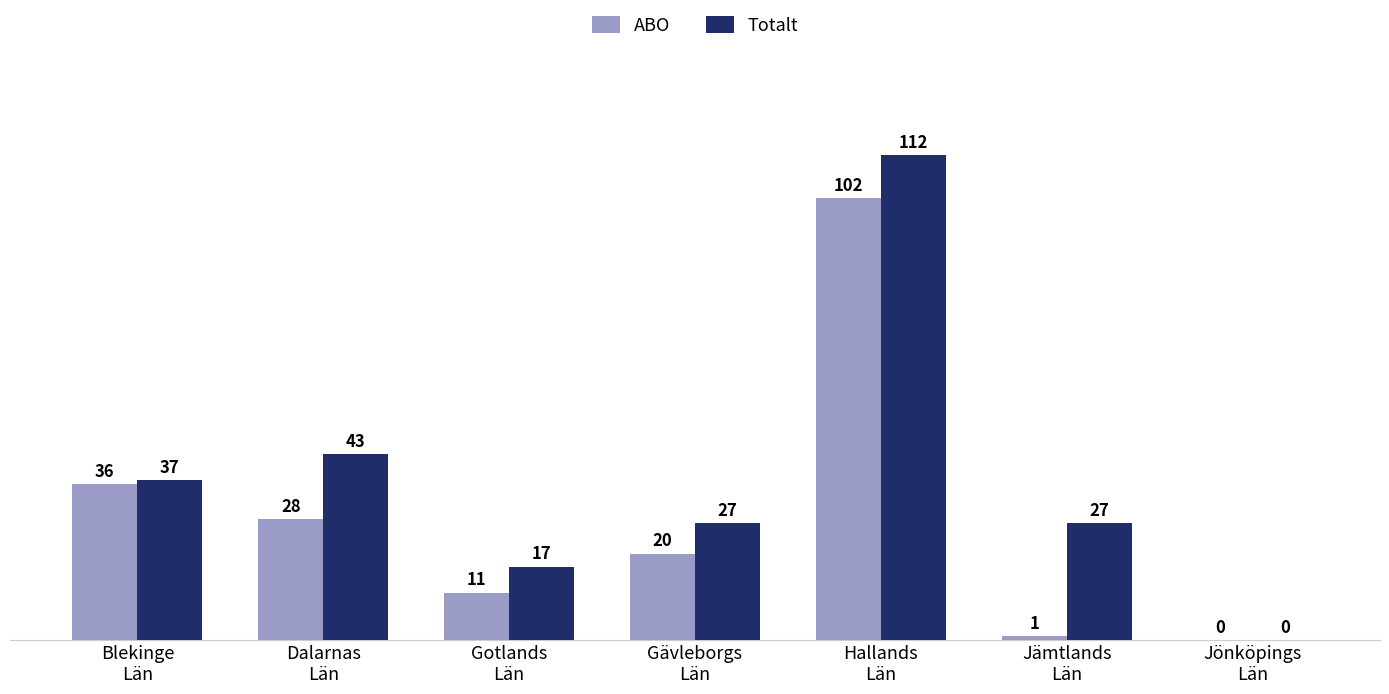

At which label does ABO first exceed 20?

Blekinge
Län